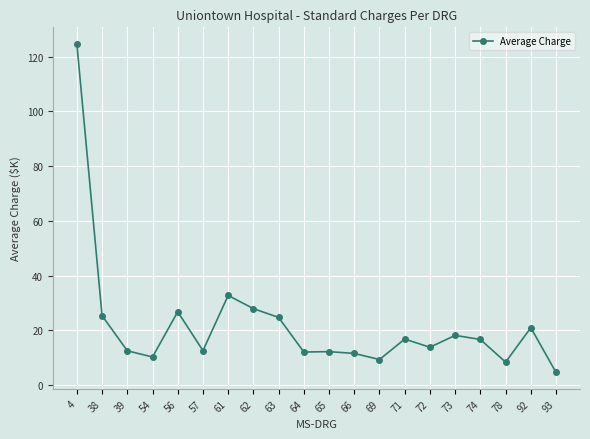

At which category does the data reach its first local valley?

54